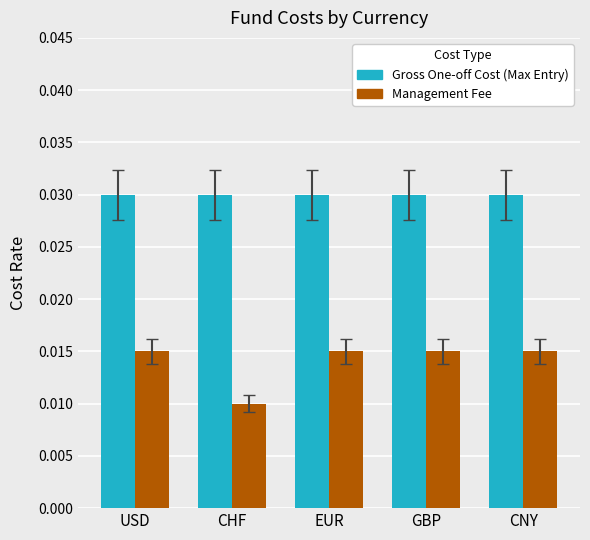

At how many categories does at least one series exceed 0?

5